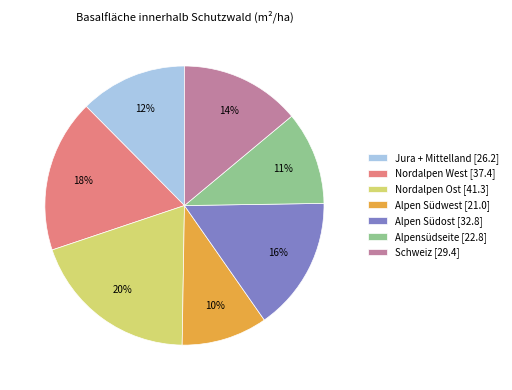

To the nearest percent, what is the average slice percentage?

14%